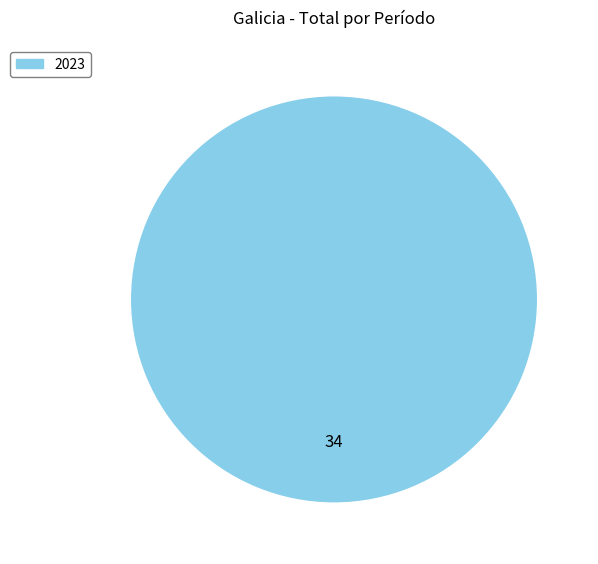

Is there a majority slice in this chart?

Yes